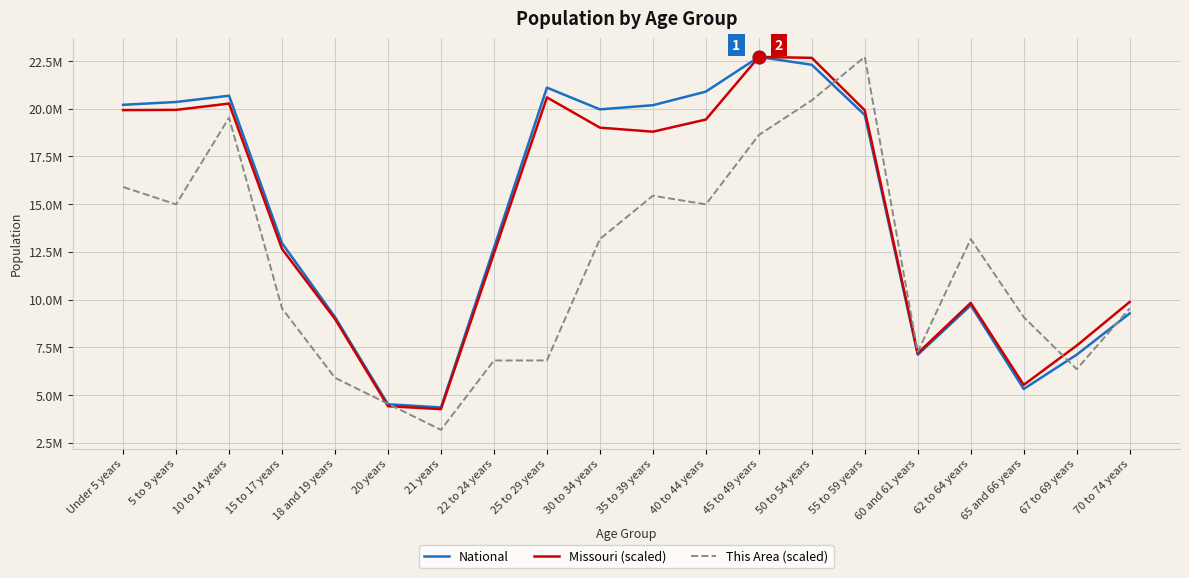

Is the value of National at 65 and 66 years greater than the value of Missouri (scaled) at 62 to 64 years?

No